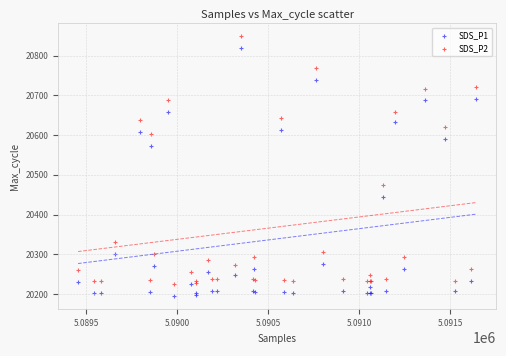

Which series reaches the minimum Y coordinate?

SDS_P1